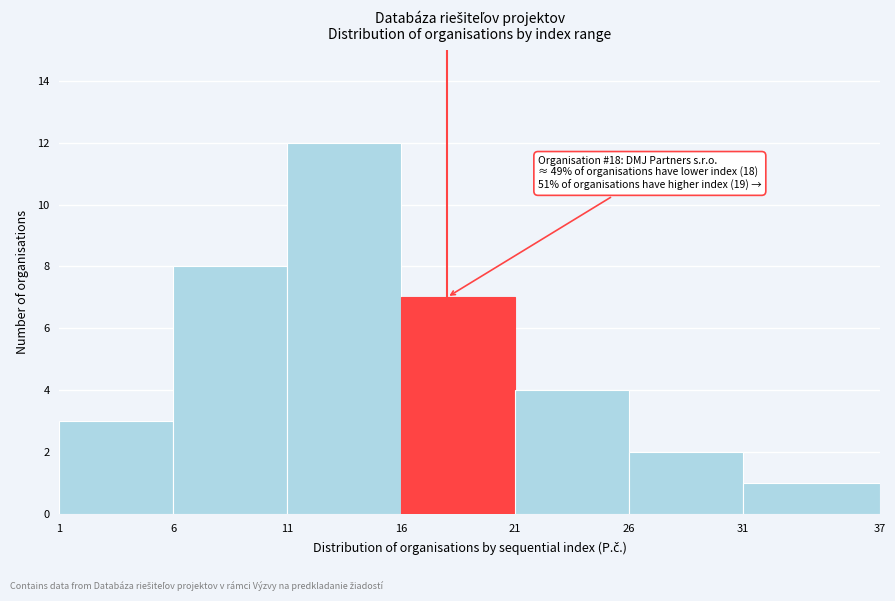

Which range on the x-axis has the tallest bar?

11 to 16